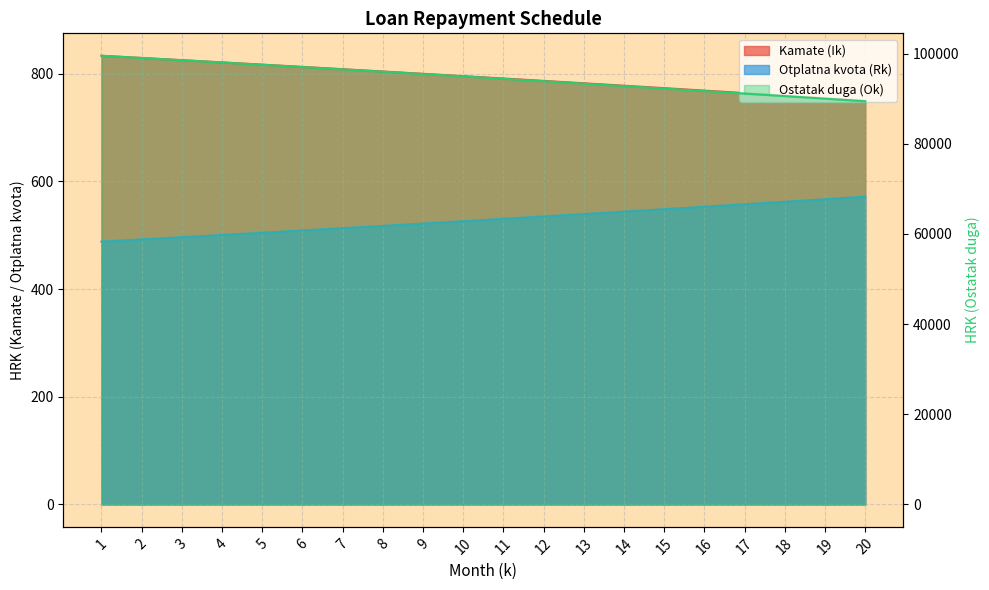

What is the sum of the Kamate (Ik) values at 9 and 13?

1582.0